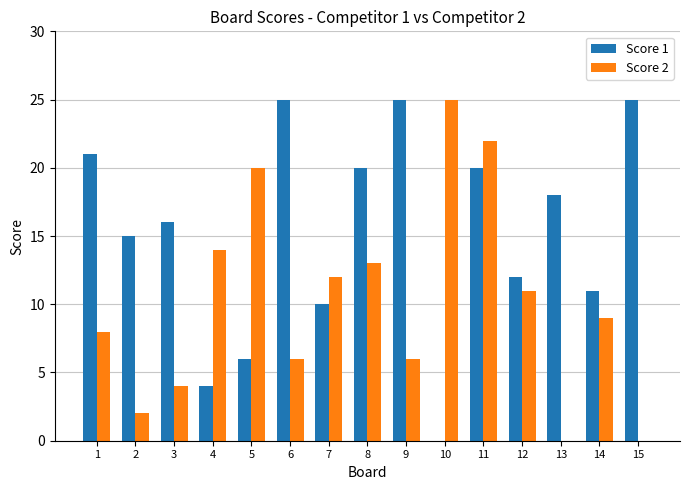

How many data points does each series have?

15